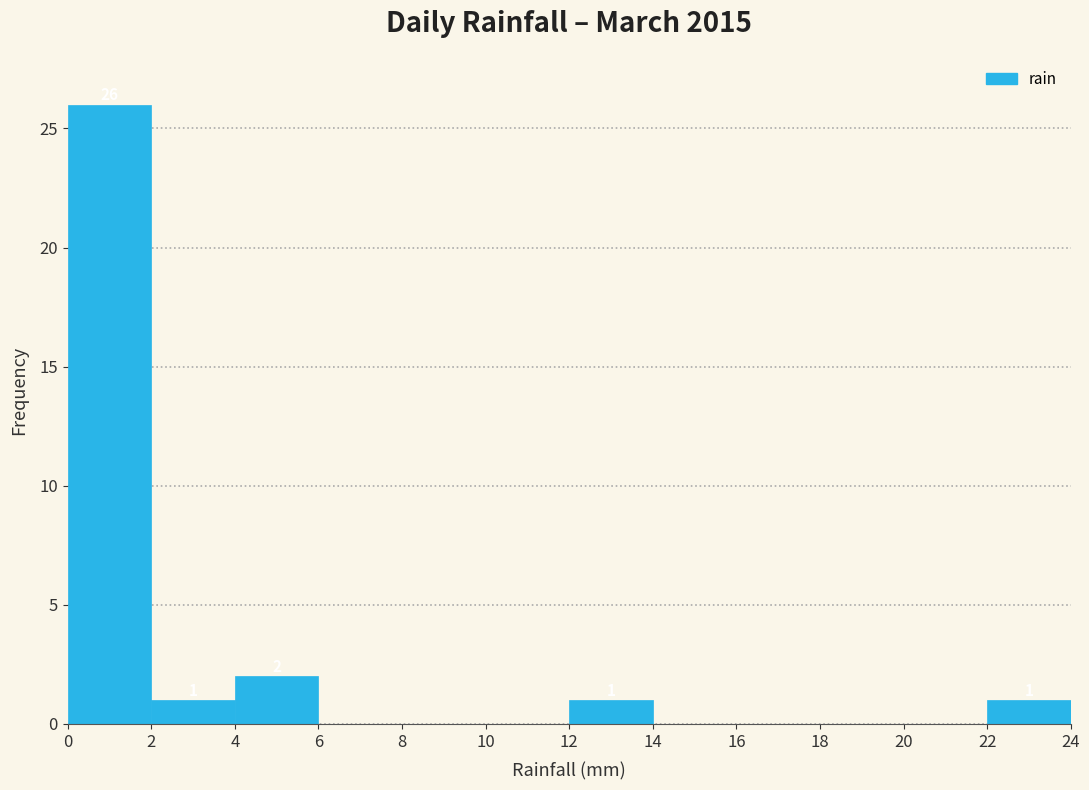

Which range on the x-axis has the tallest bar?

0 to 2